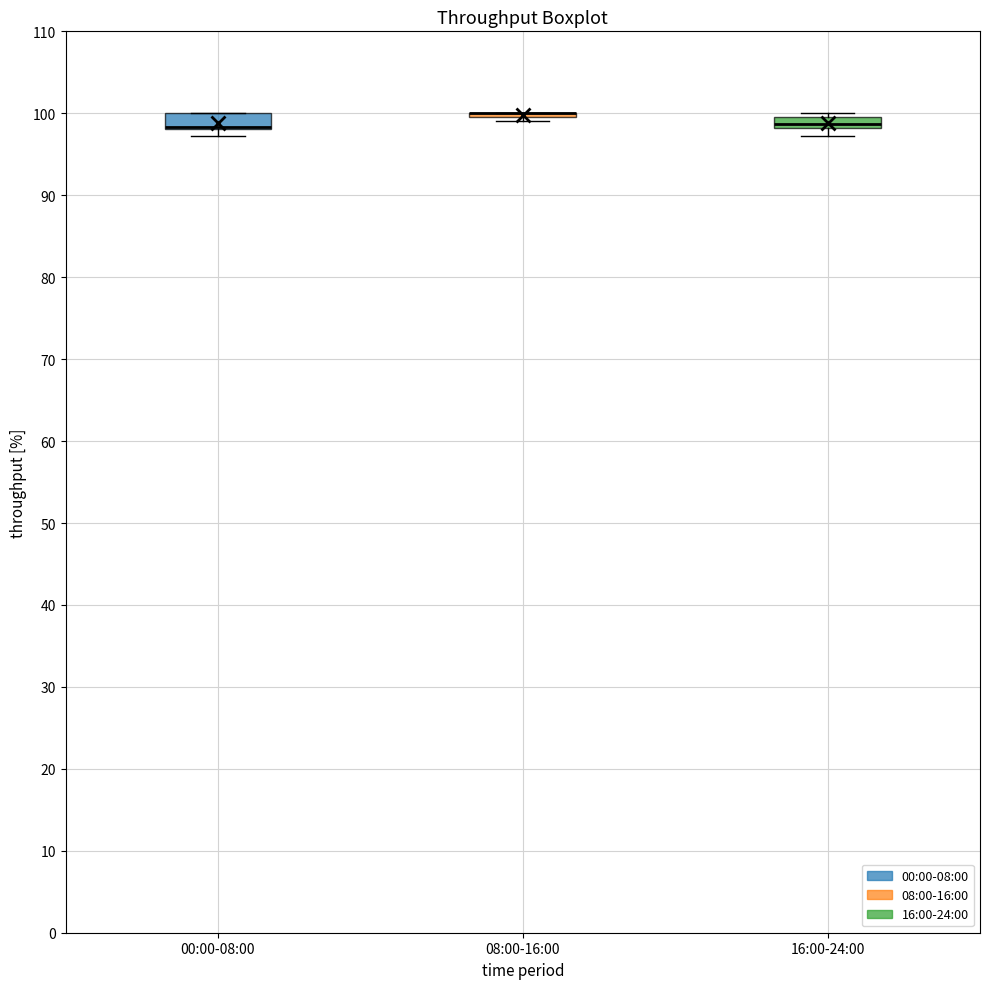

Where is the lower edge of the box for 00:00-08:00 on the y-axis? The values are not printed on the chart, so give them approximately, as read against the axis.

98